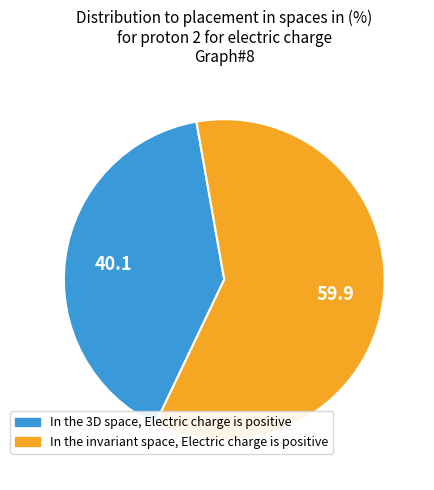

Does any single category account for the majority?

Yes